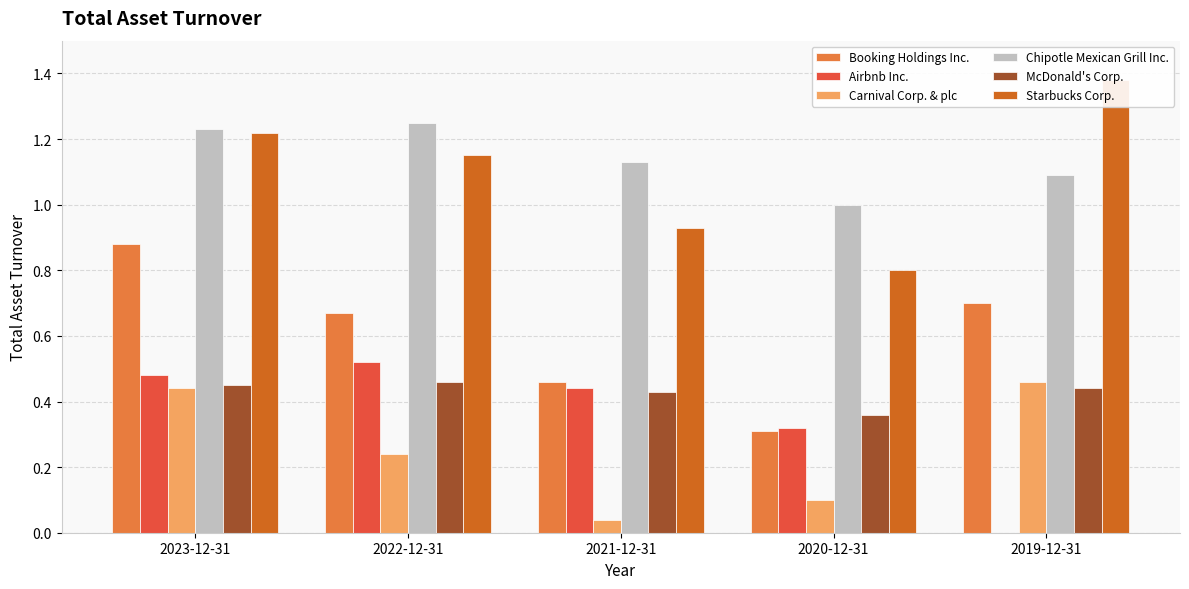

What is the total value across all series at 2020-12-31?

2.9